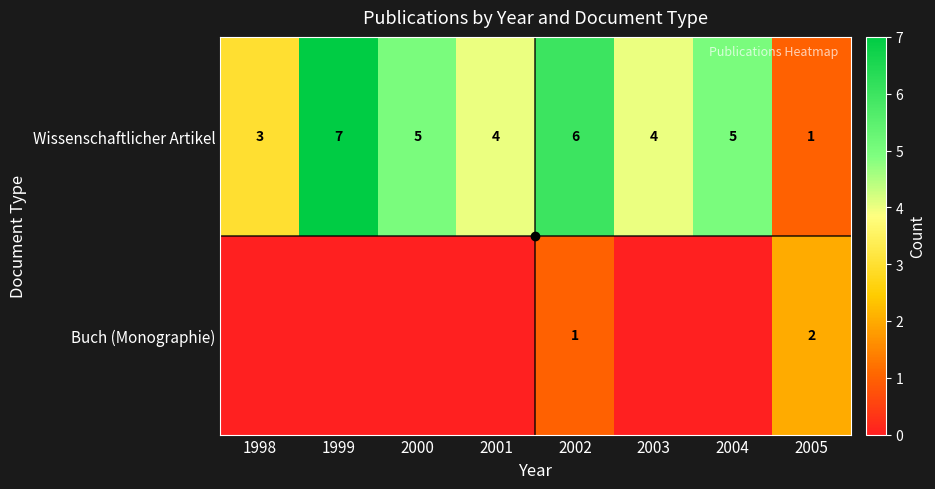

Is the value of Wissenschaftlicher Artikel at 2004 greater than the value of Buch (Monographie) at 2001?

No